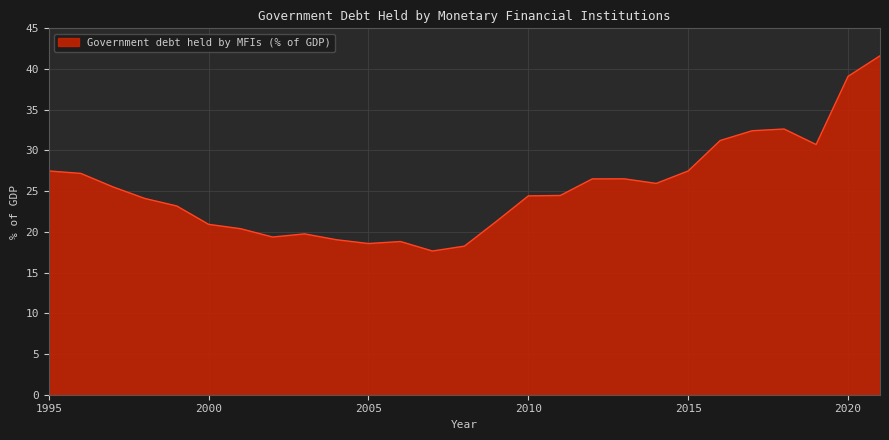

What is the difference between the maximum and minimum values?

24.0